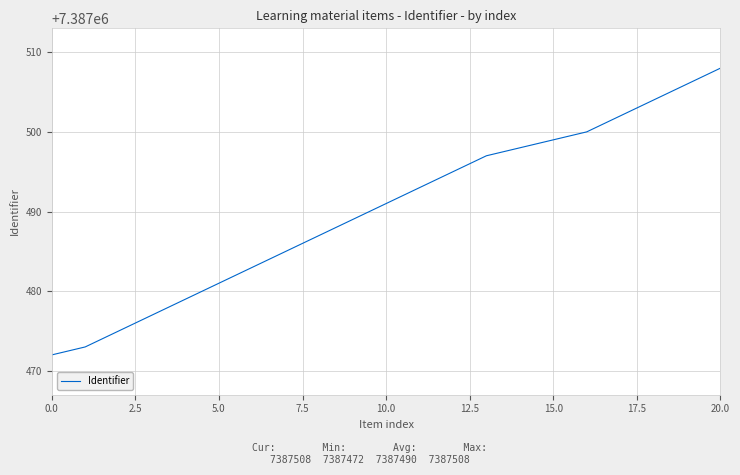

What is the difference between the maximum and minimum values?

36